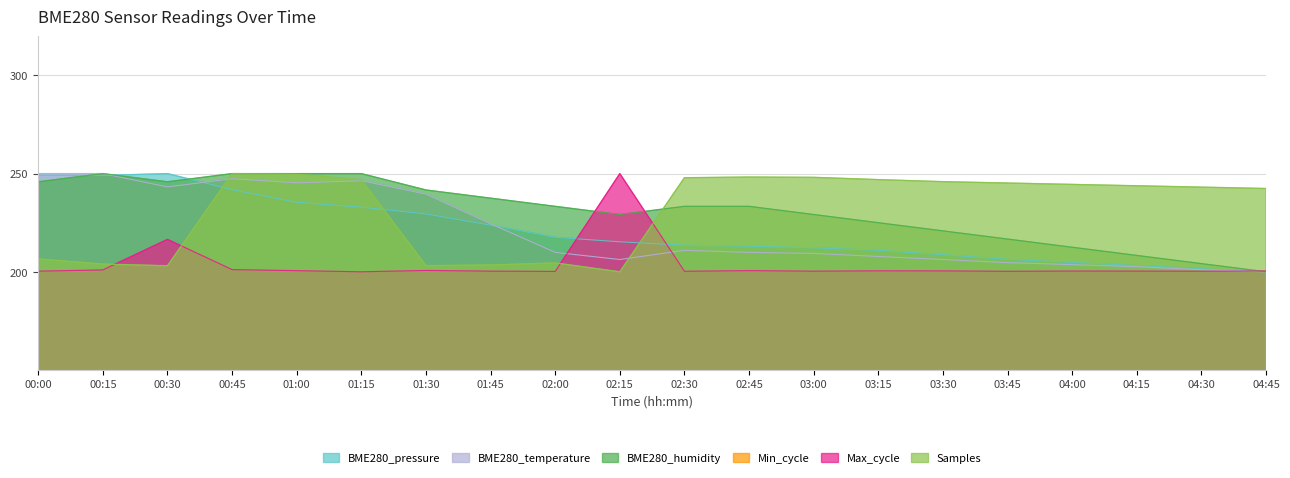

What is the difference between the BME280_pressure values at 04:45 and 02:00?

17.6